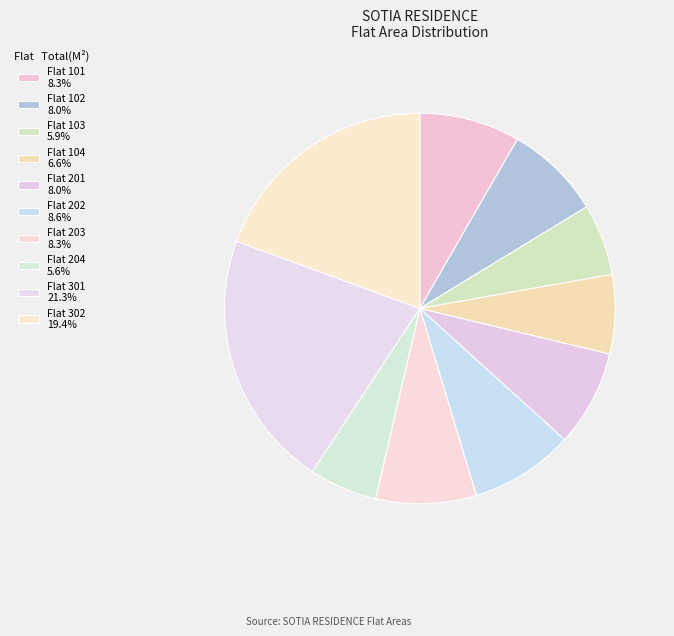

To the nearest percent, what is the average slice percentage?

10%